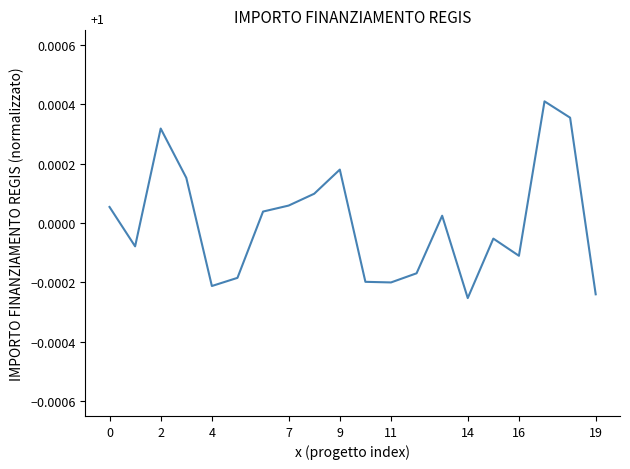

Does the chart have visible grid lines?

No